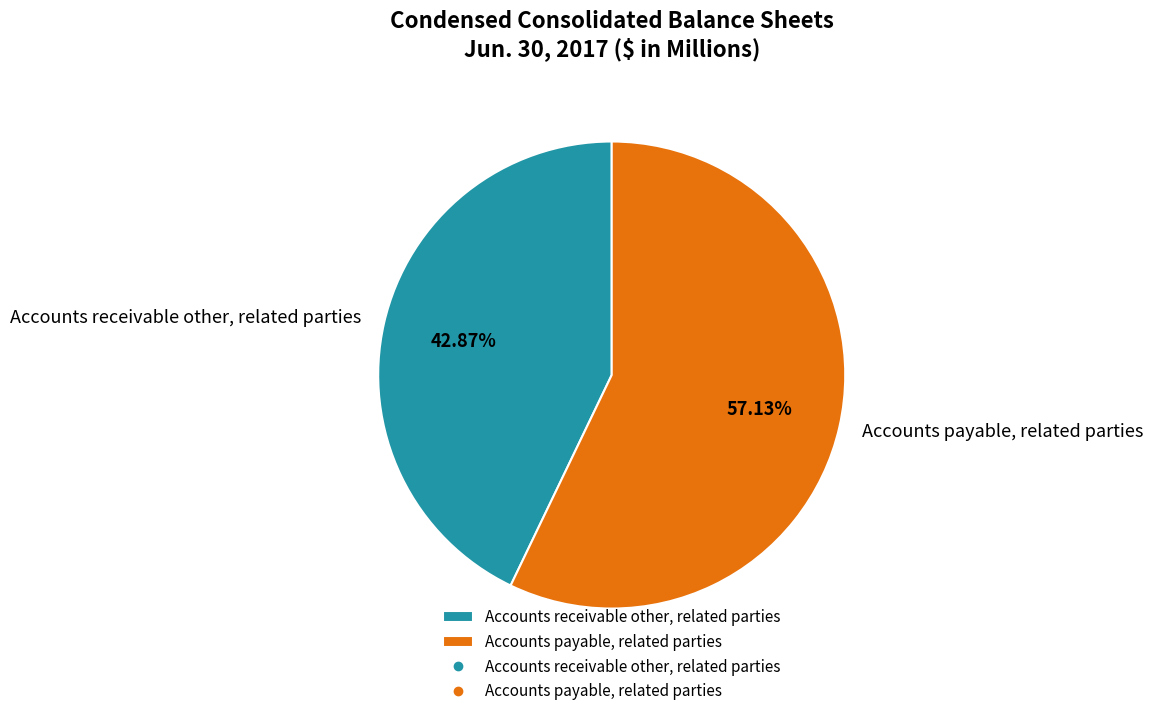

How many slices are in this pie chart?

2